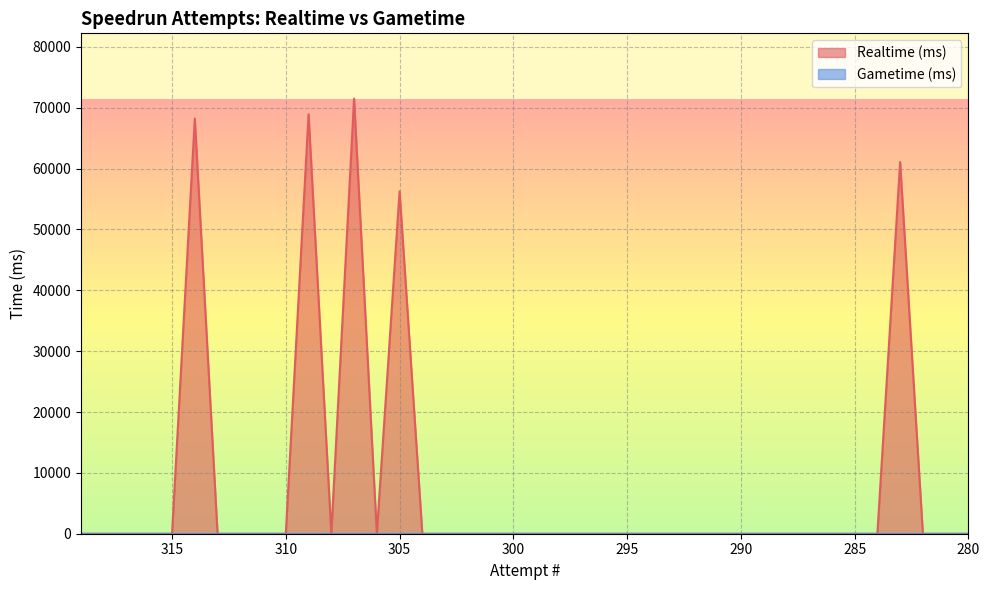

Which label corresponds to the largest value in the chart?

307